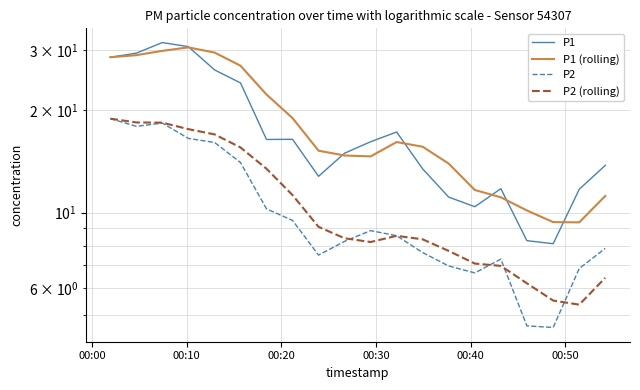

How many lines are shown in the chart?

4